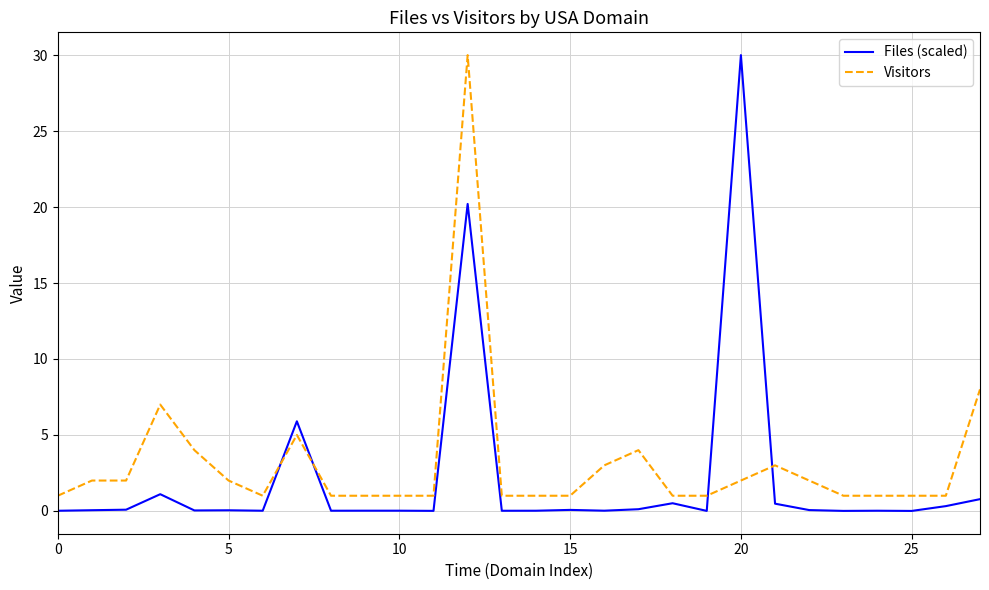

True or false: Files (scaled) and Visitors cross at least once.

True